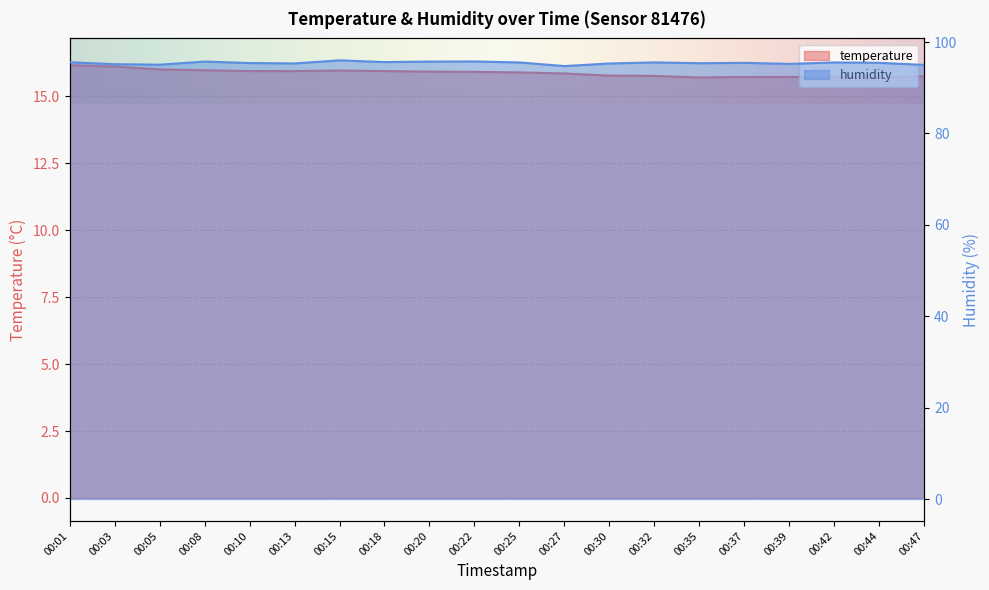

At which label does humidity first exceed 95?

00:01